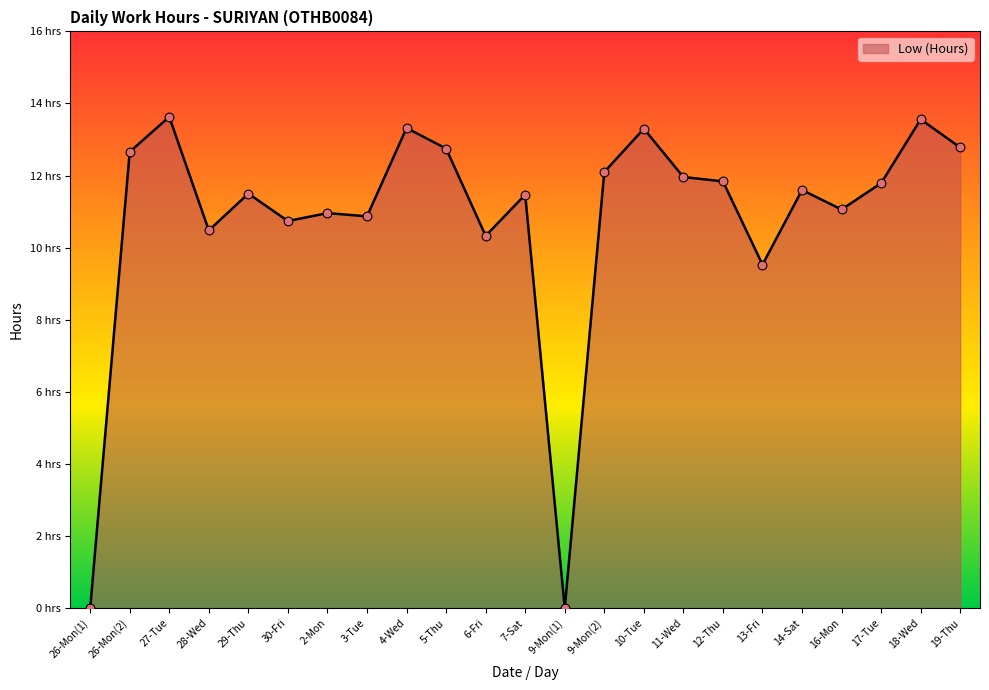

What is the change in value from 4-Wed to 19-Thu?

-0.5